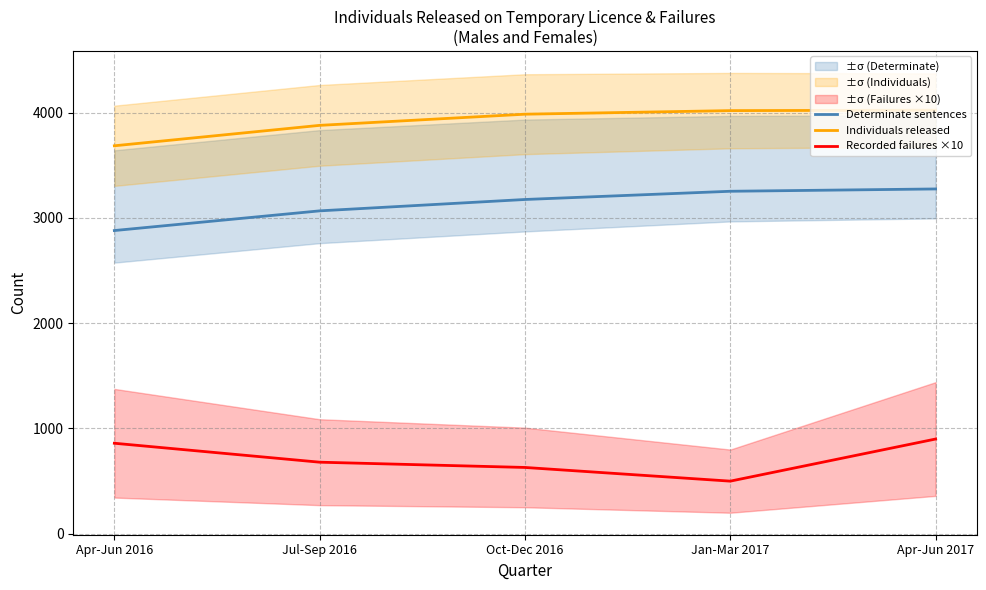

Count the number of data series in this chart.

3